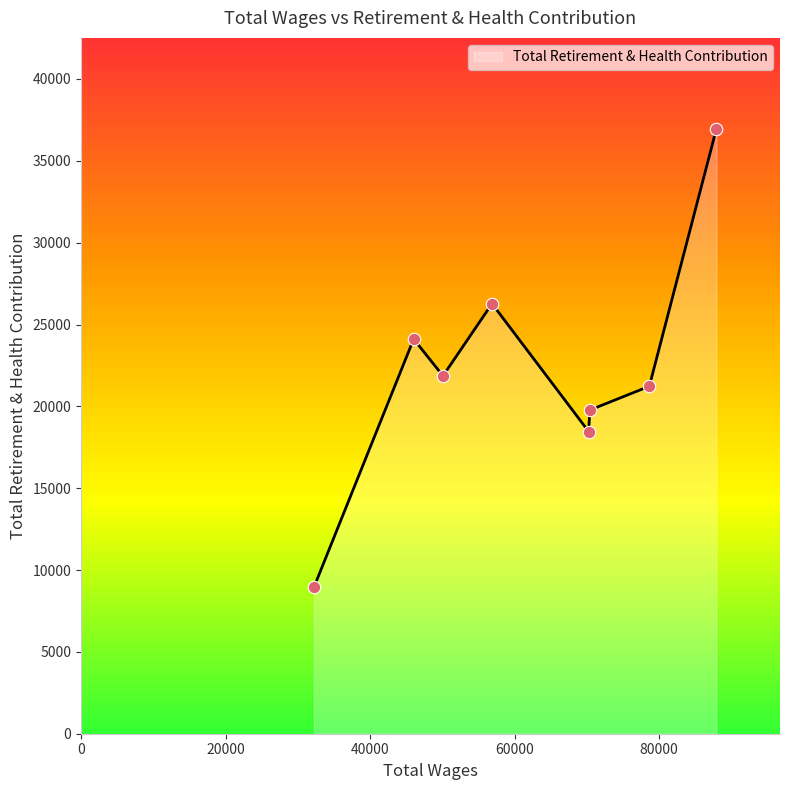

What is the change in value from 70258.0 to 46035.0?

+5650